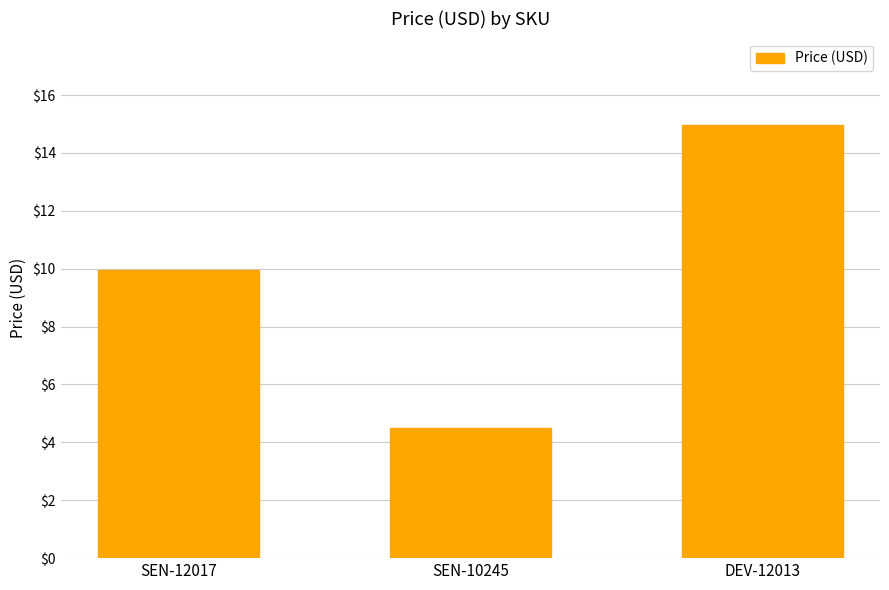

List the labels in order of value, smallest first.

SEN-10245, SEN-12017, DEV-12013